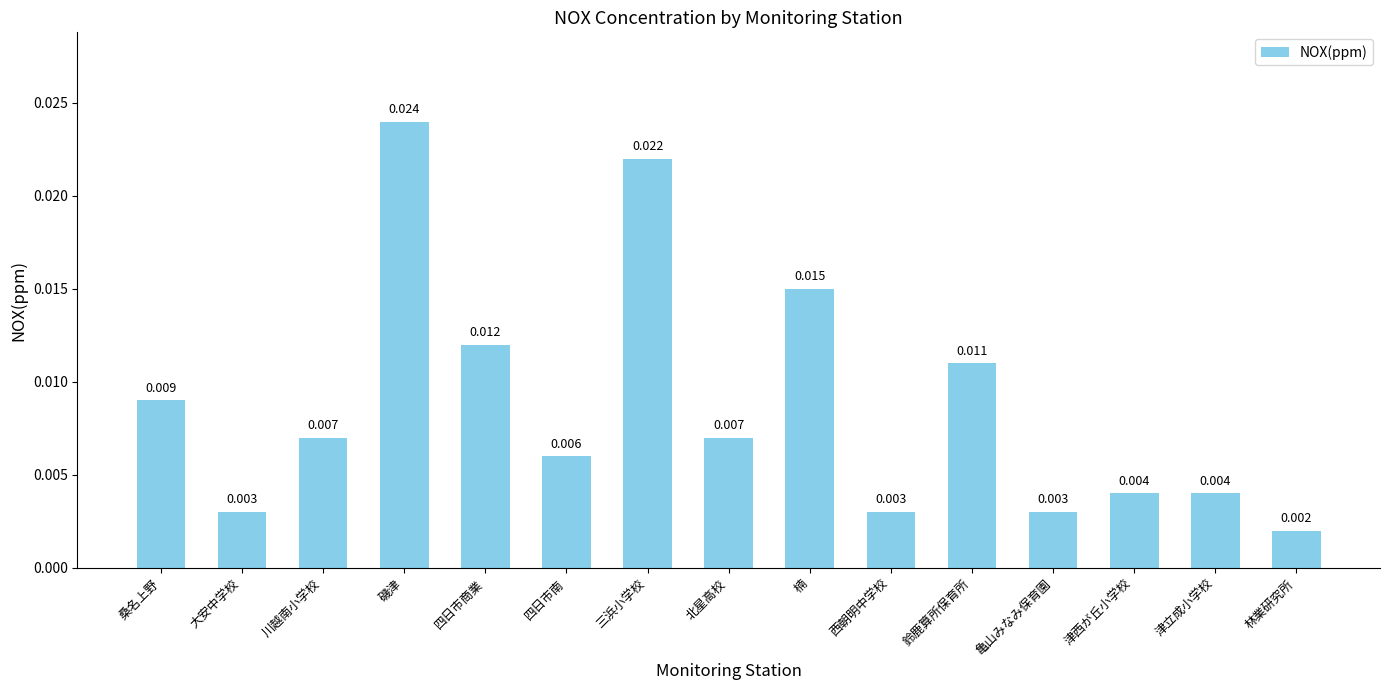

What is the label of the 5th bar from the left?

四日市商業